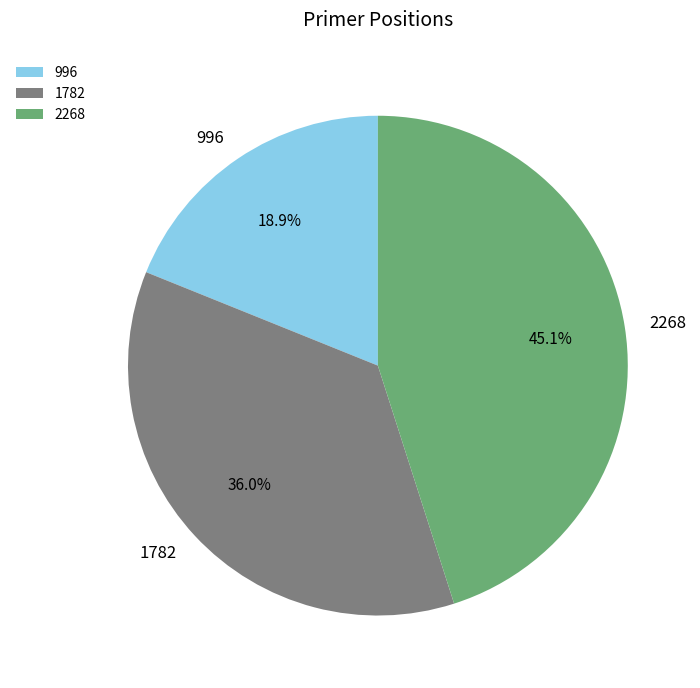

Which category has the smallest portion of the pie?

996